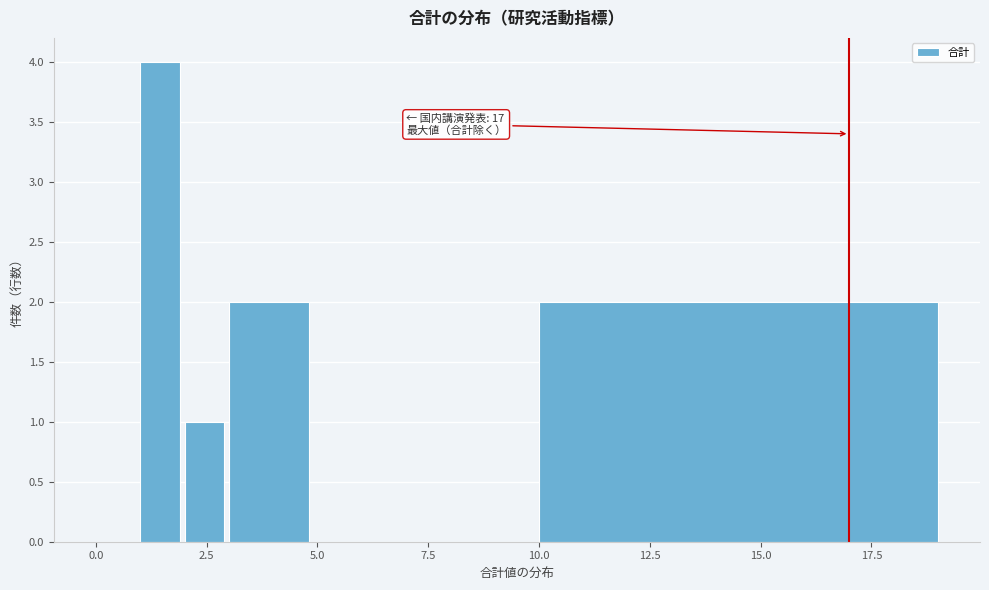

Read against the x-axis, roughly where is the centre of the tallest bar?

1.5